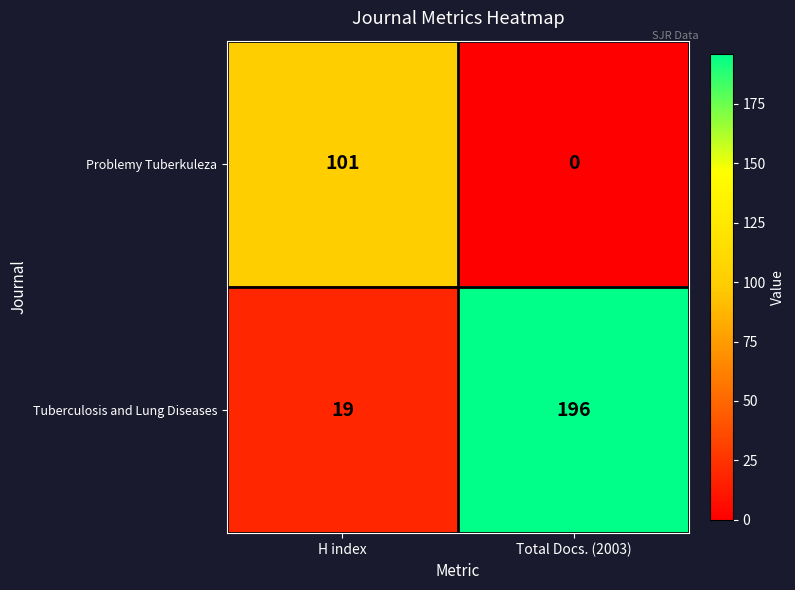

At which category is the sum across all series the highest?

Total Docs. (2003)